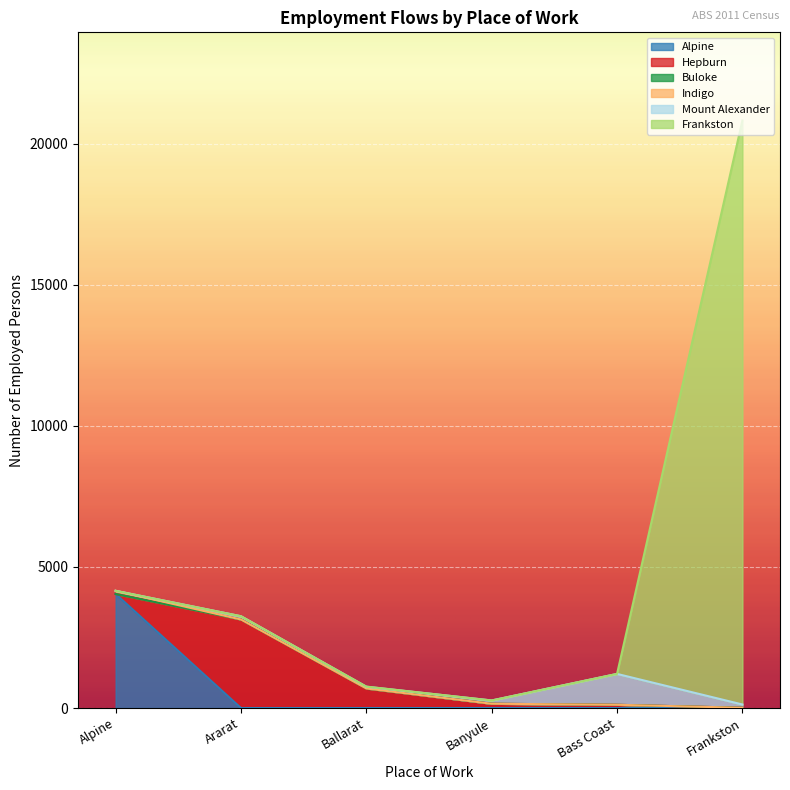

Count the number of data series in this chart.

6